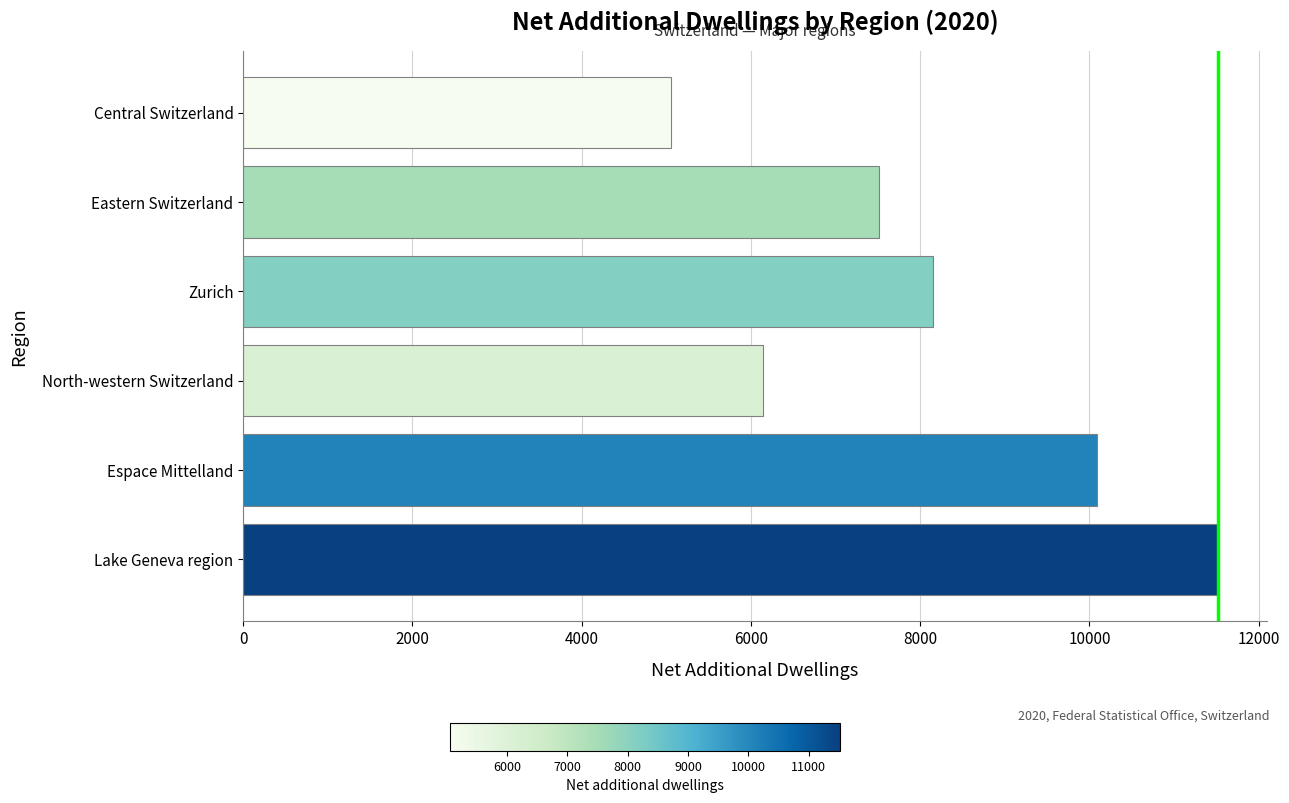

How many bars are there in total?

6